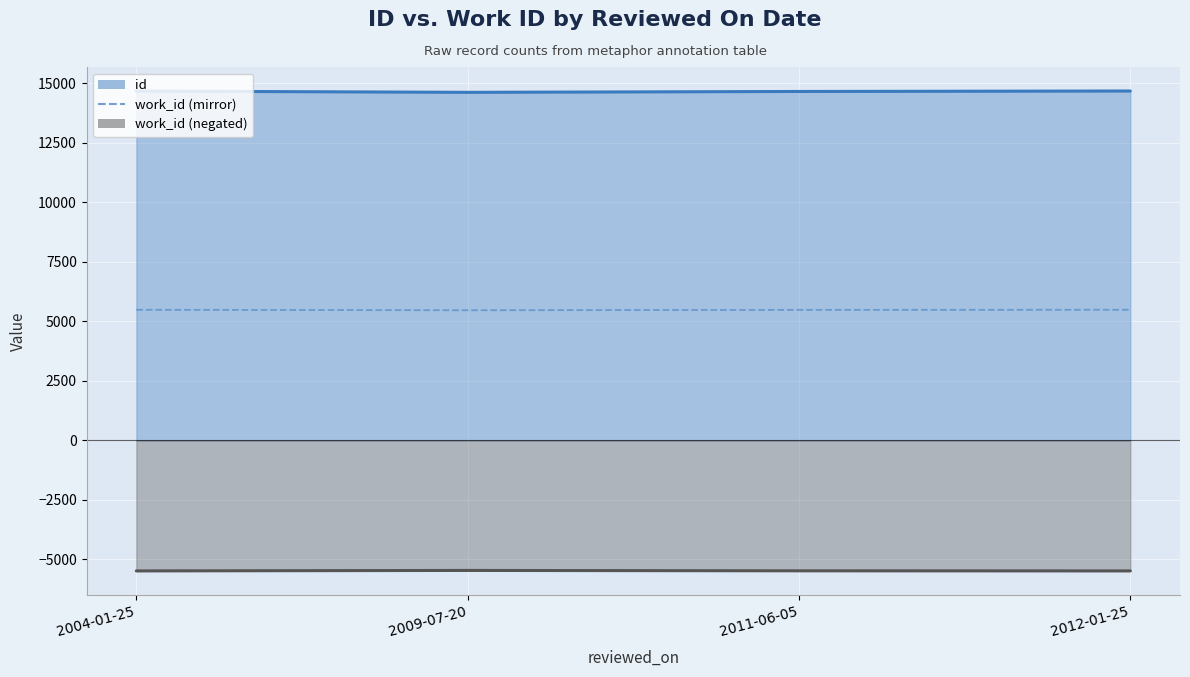

At how many categories does at least one series exceed -1351?

4